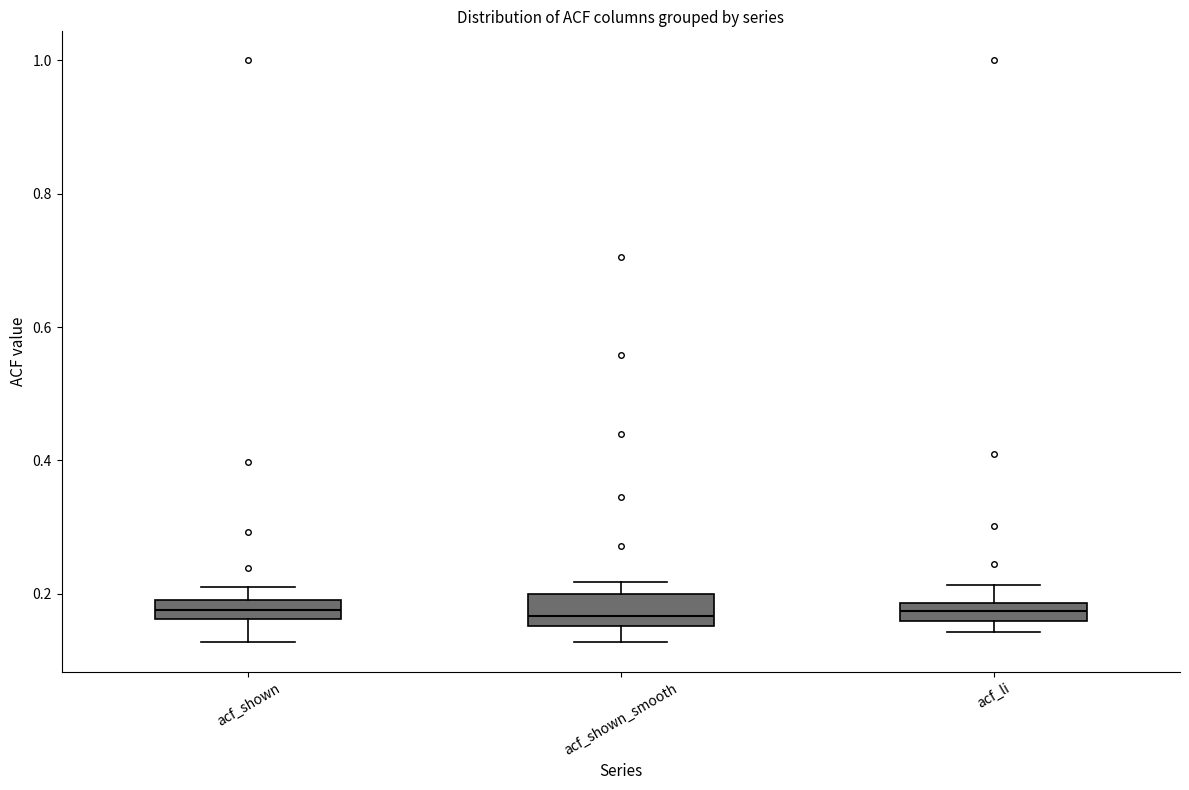

Where is the upper edge of the box for acf_li on the y-axis? The values are not printed on the chart, so give them approximately, as read against the axis.

0.18